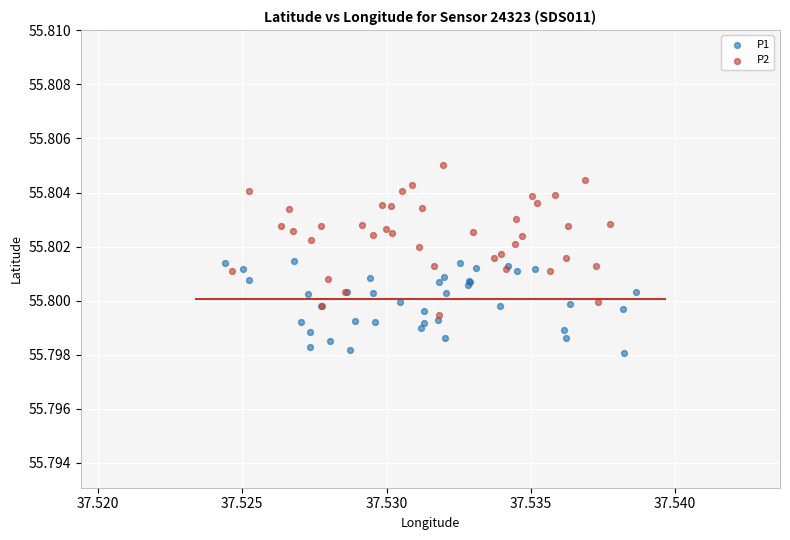

Which series contains the highest Y value?

P2